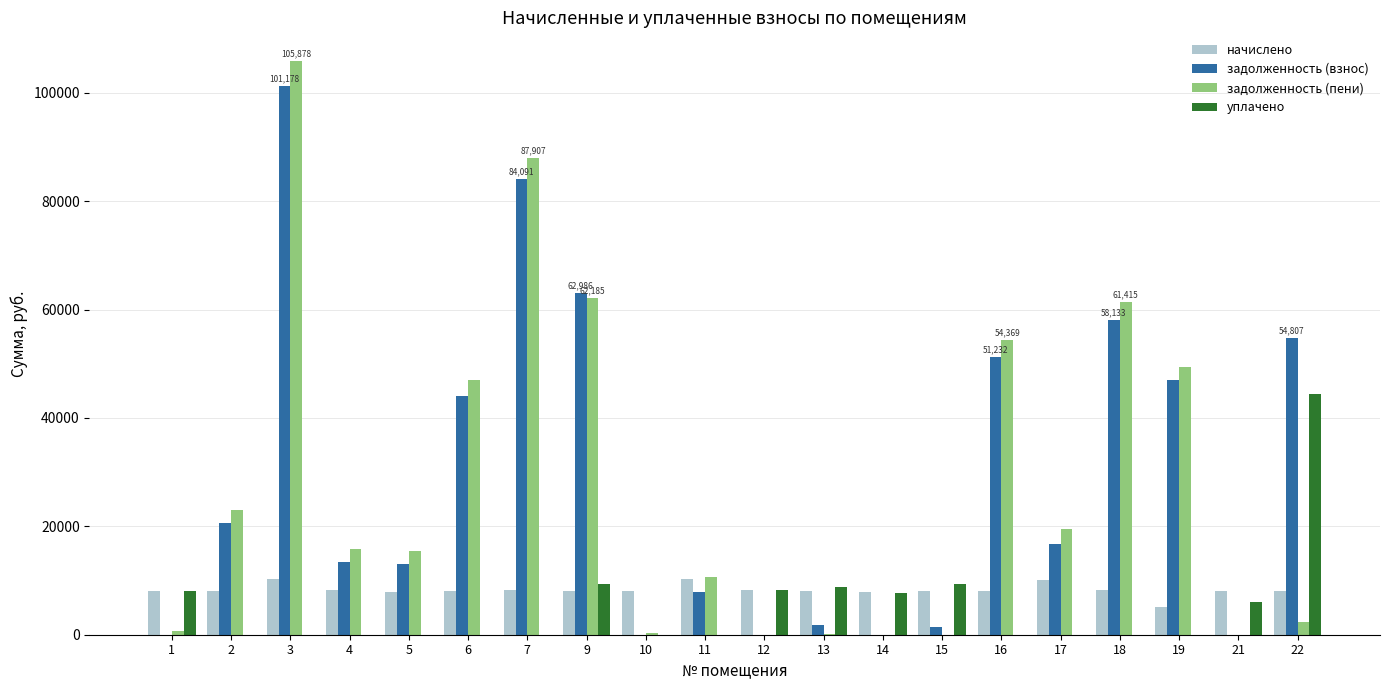

Are the bars grouped side by side (vs. stacked)?

Yes